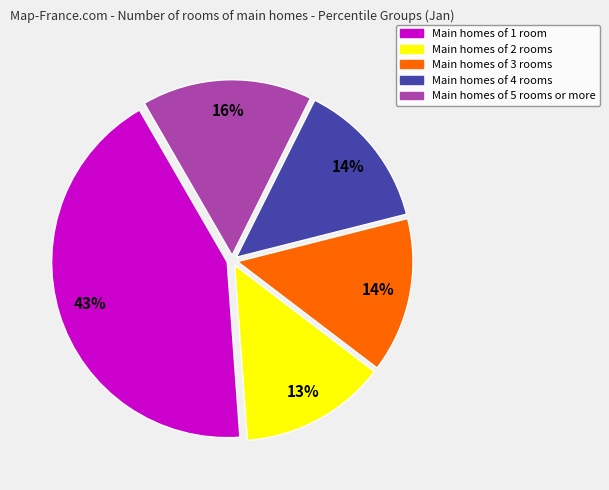

To the nearest percent, what is the average slice percentage?

20%